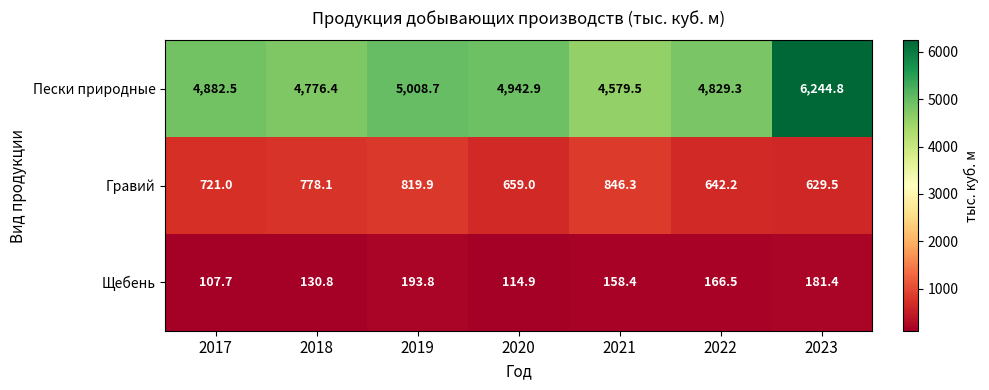

Reading left to right, what are all the values shown in this chart?

Пески природные: 2017=4882.5	2018=4776.4	2019=5008.7	2020=4942.9	2021=4579.5	2022=4829.3	2023=6244.8
Гравий: 2017=721.0	2018=778.1	2019=819.9	2020=659.0	2021=846.3	2022=642.2	2023=629.5
Щебень: 2017=107.7	2018=130.8	2019=193.8	2020=114.9	2021=158.4	2022=166.5	2023=181.4